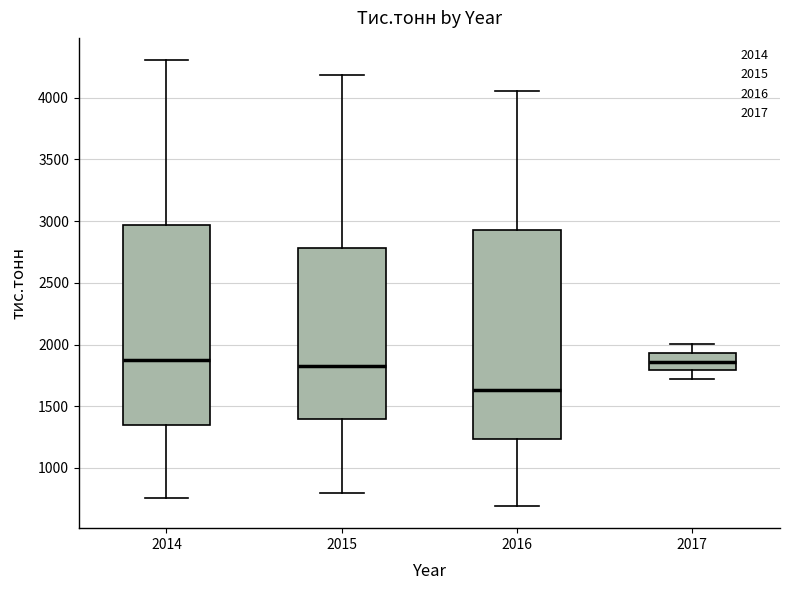

Reading left to right, transcribe this box plot: for each box, give where its median line is, the range the box spans, and where its two whiskers end, as read against the y-axis. The values are not printed on the chart, so give them approximately, as read against the axis.

2014: median 1850, box 1350 to 2950, whiskers 750 to 4300
2015: median 1850, box 1400 to 2800, whiskers 800 to 4200
2016: median 1650, box 1250 to 2950, whiskers 700 to 4050
2017: median 1850, box 1800 to 1950, whiskers 1700 to 2000